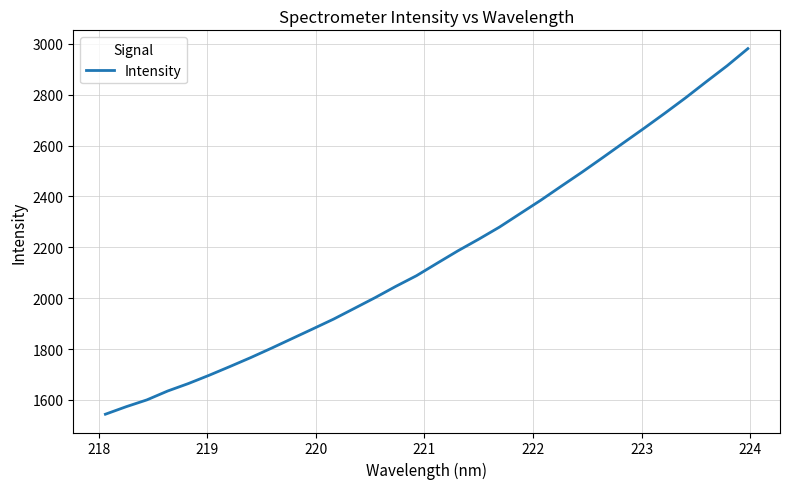

What is the difference between the maximum and minimum values?

1436.9